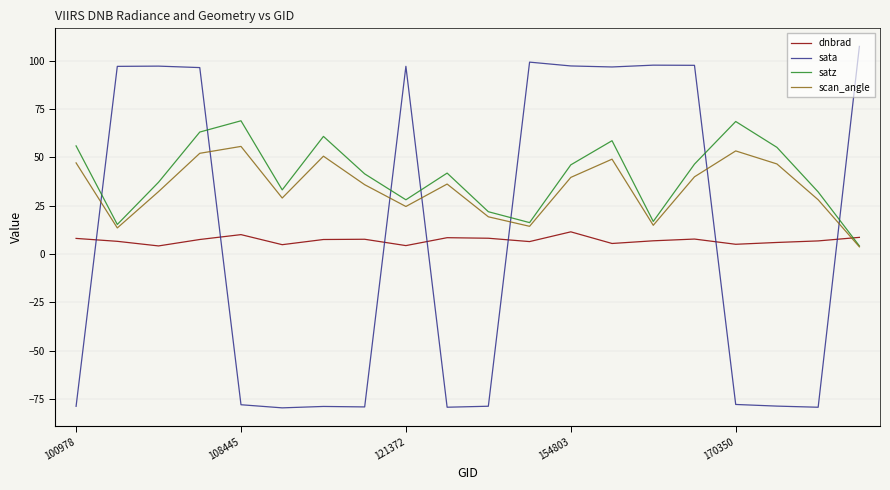

What is the maximum value for scan_angle?

55.7